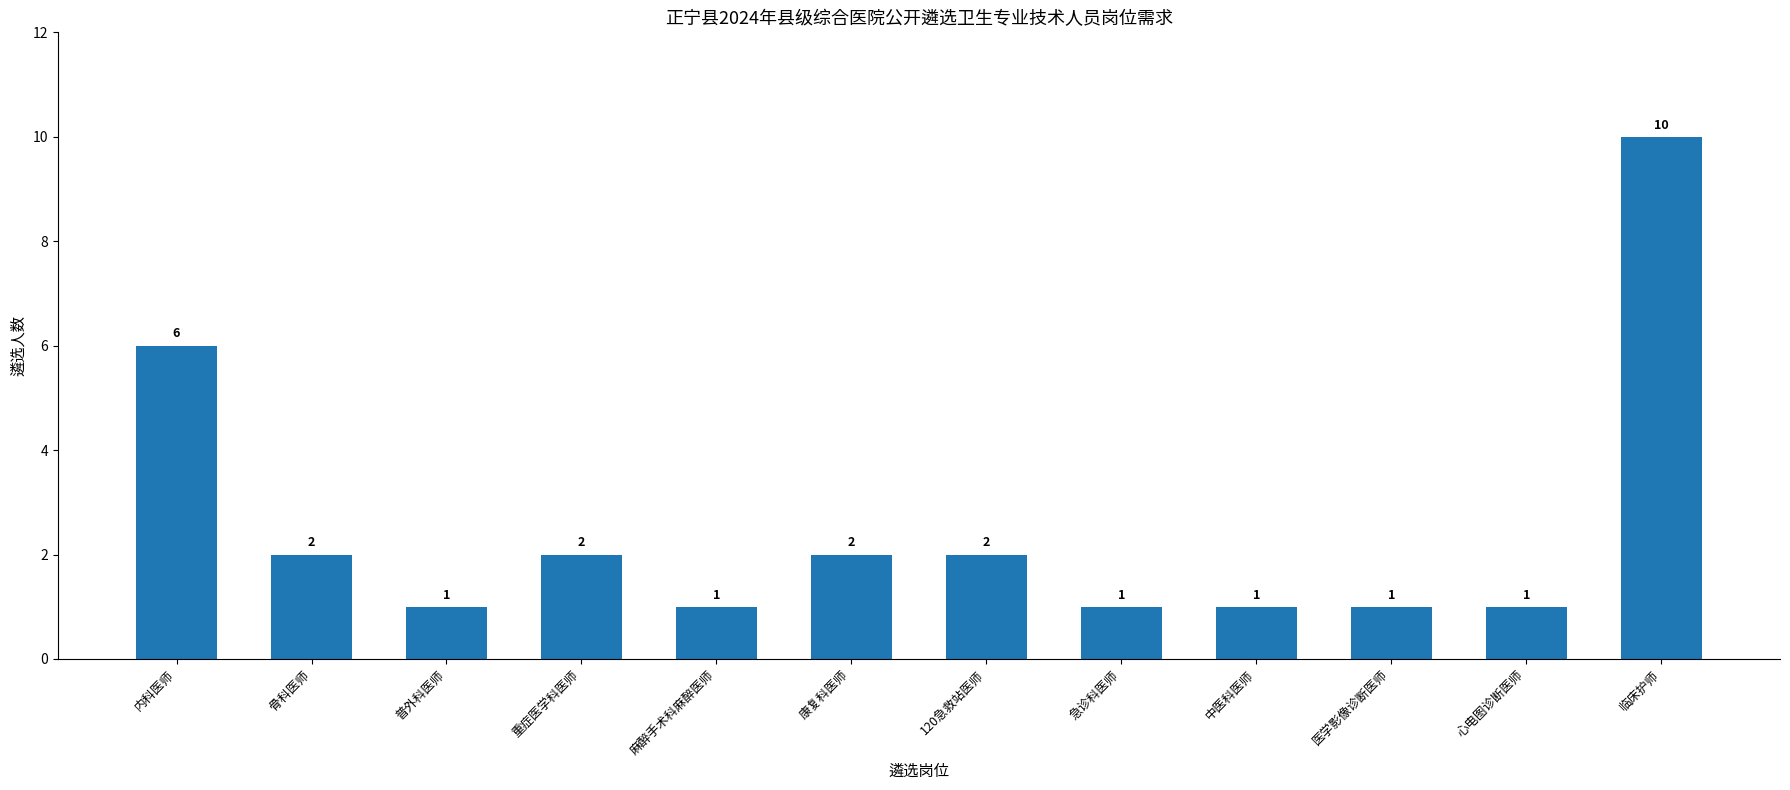

What is the value of the 9th bar from the left?

1